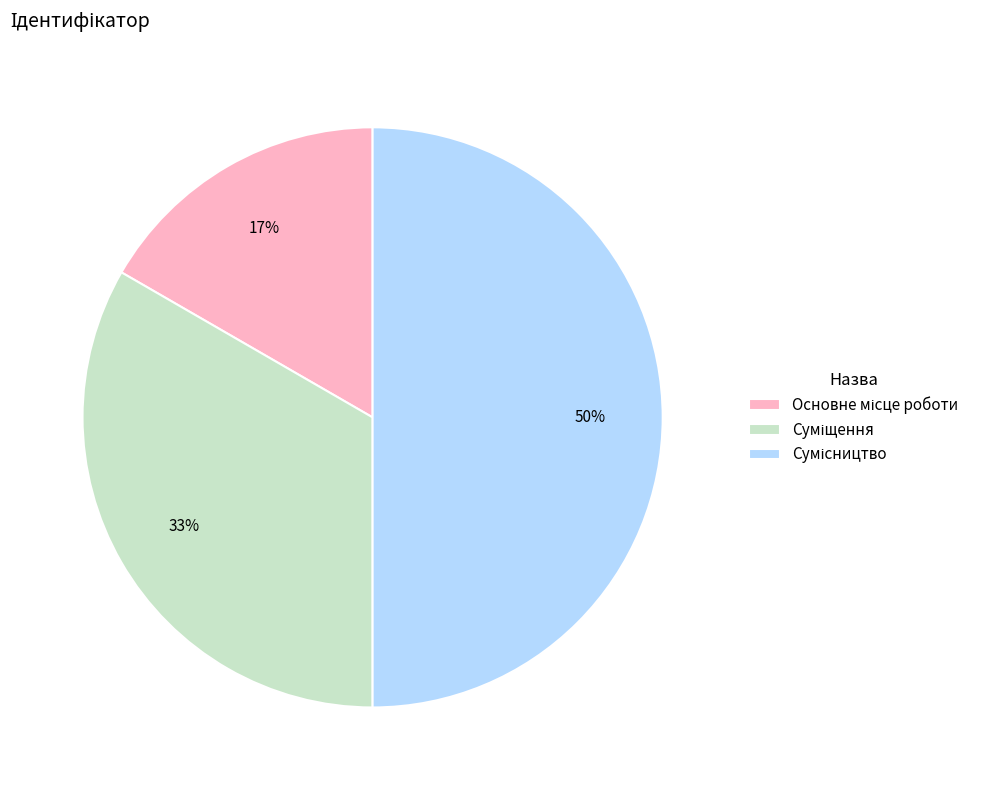

To the nearest percent, what is the difference between the largest and smallest slice percentages?

33%